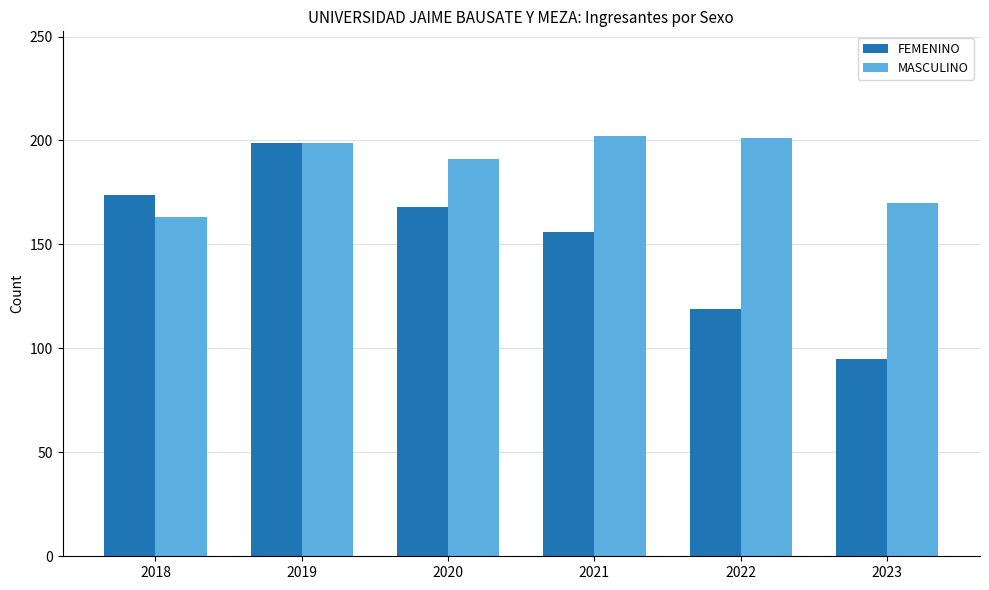

List the series in order of their peak value, highest first.

MASCULINO, FEMENINO